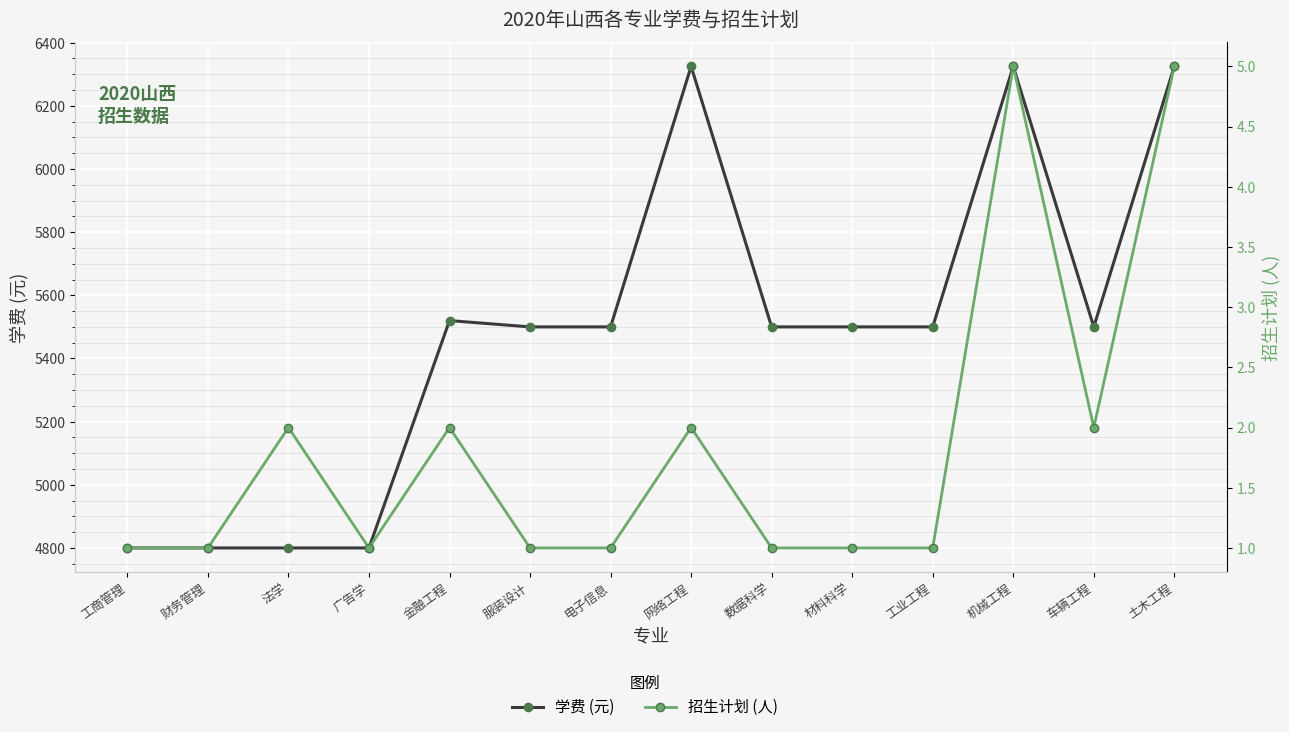

True or false: 学费 (元) has a value of 2181 at 电子信息.

False